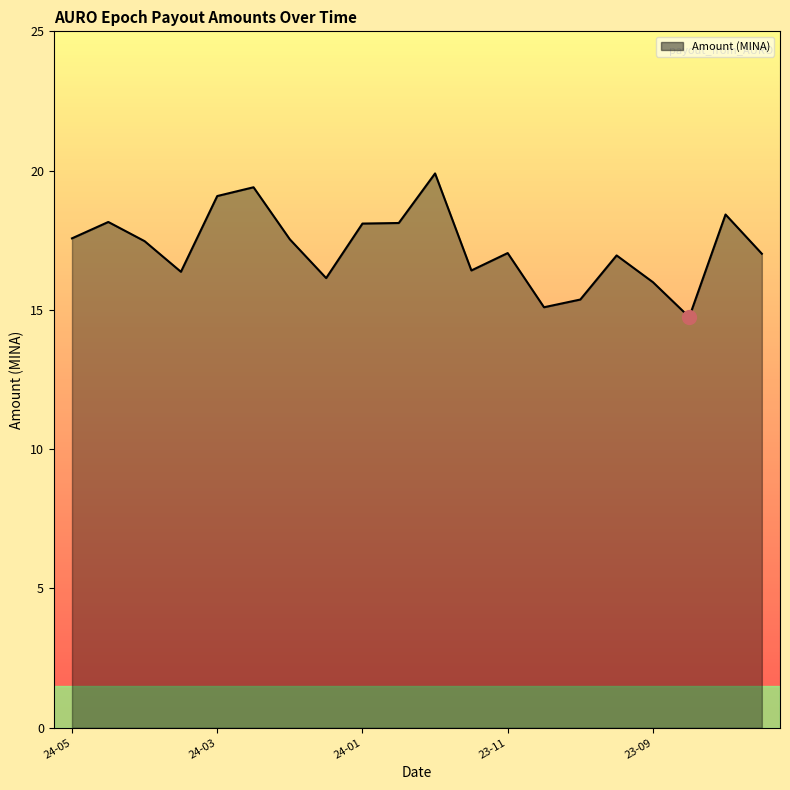

What is the smallest value displayed?

14.7